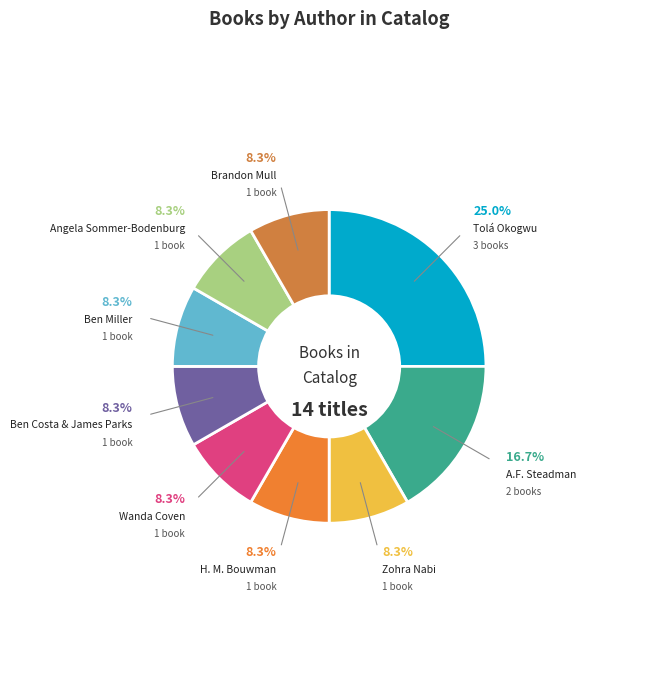

What is the smallest slice in the pie chart?

Zohra Nabi